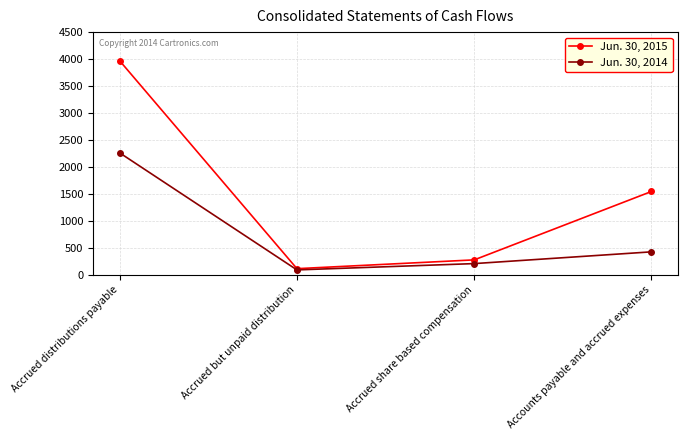

Is it true that Jun. 30, 2015 equals 275 at Accrued share based compensation?

True